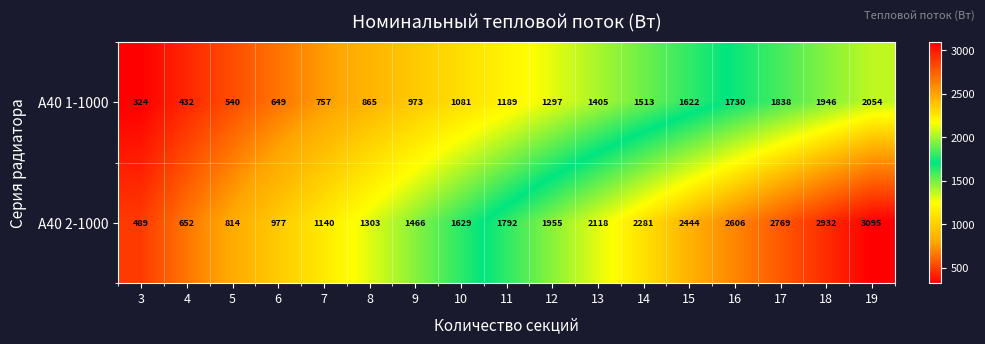

What is the minimum value shown in the chart?

324